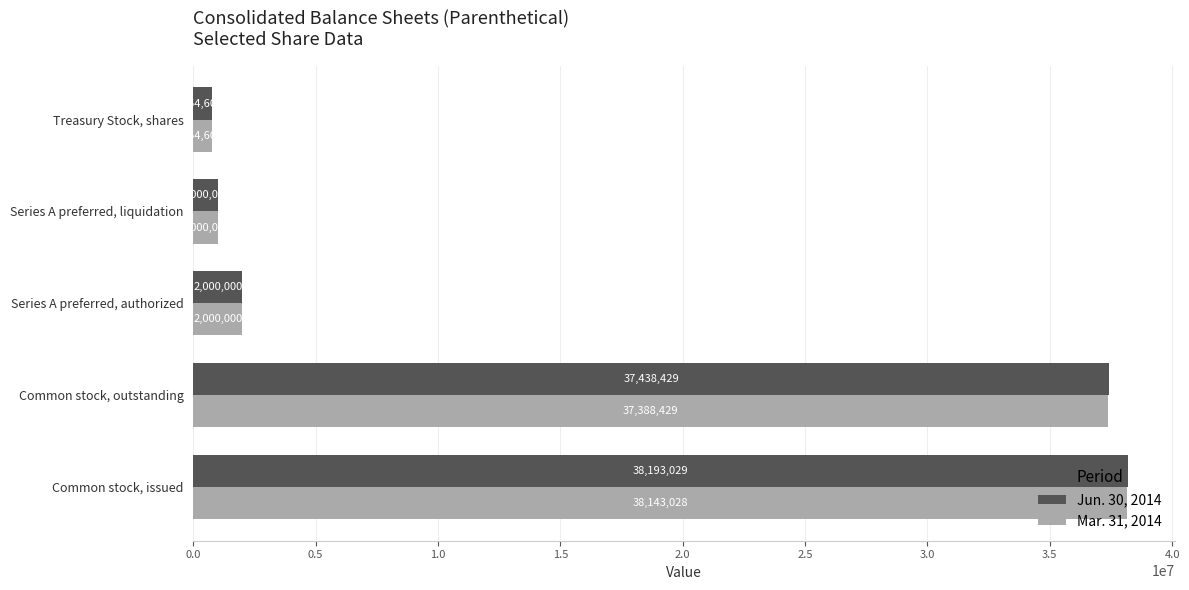

Count the number of data series in this chart.

2